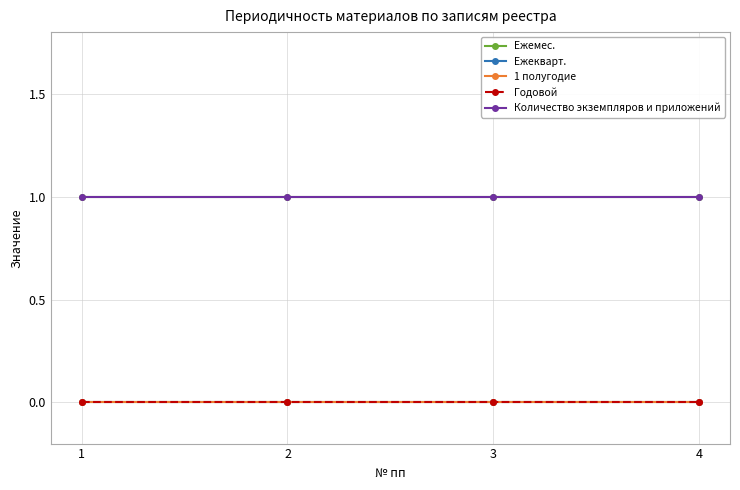

Is this an area chart (filled region under the line)?

No